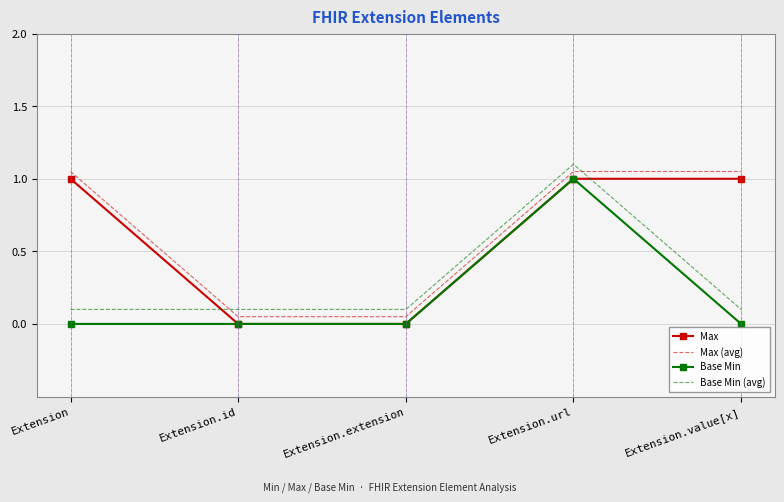

Which series has the largest total across all categories?

Max (avg)